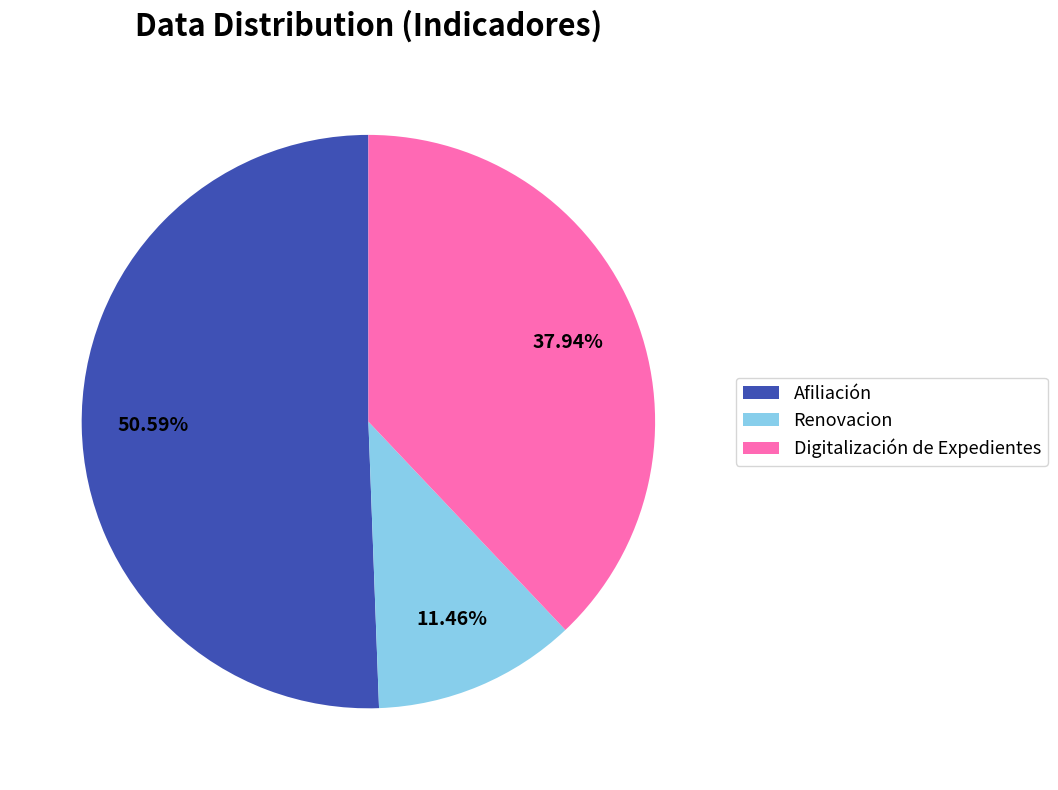

Which category has the biggest portion of the pie?

Afiliación